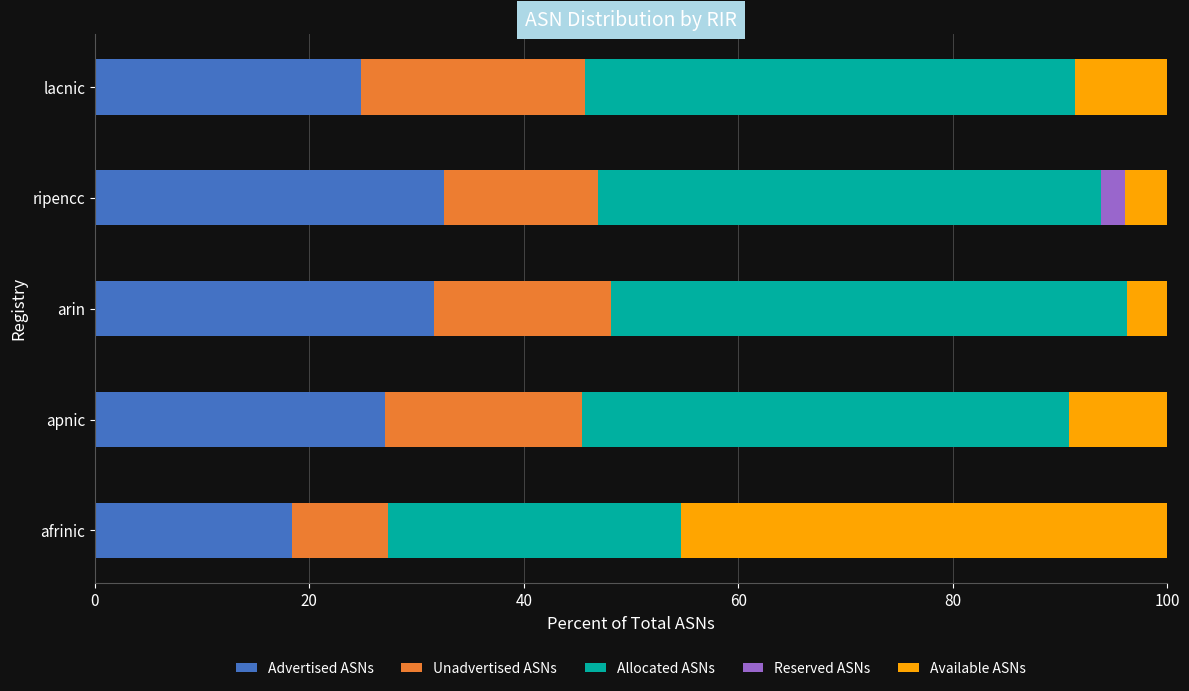

What is the highest value of the Advertised ASNs series?

32.6